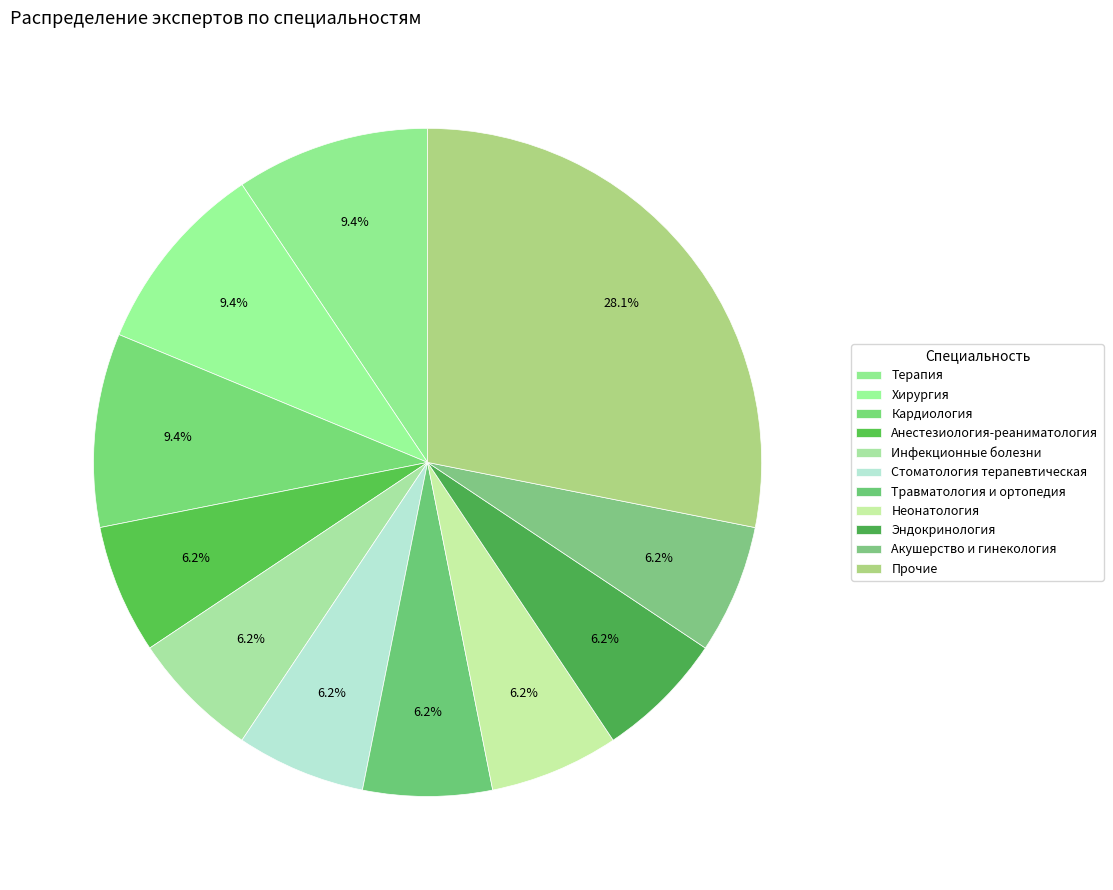

True or false: Инфекционные болезни accounts for 18% of the total.

False